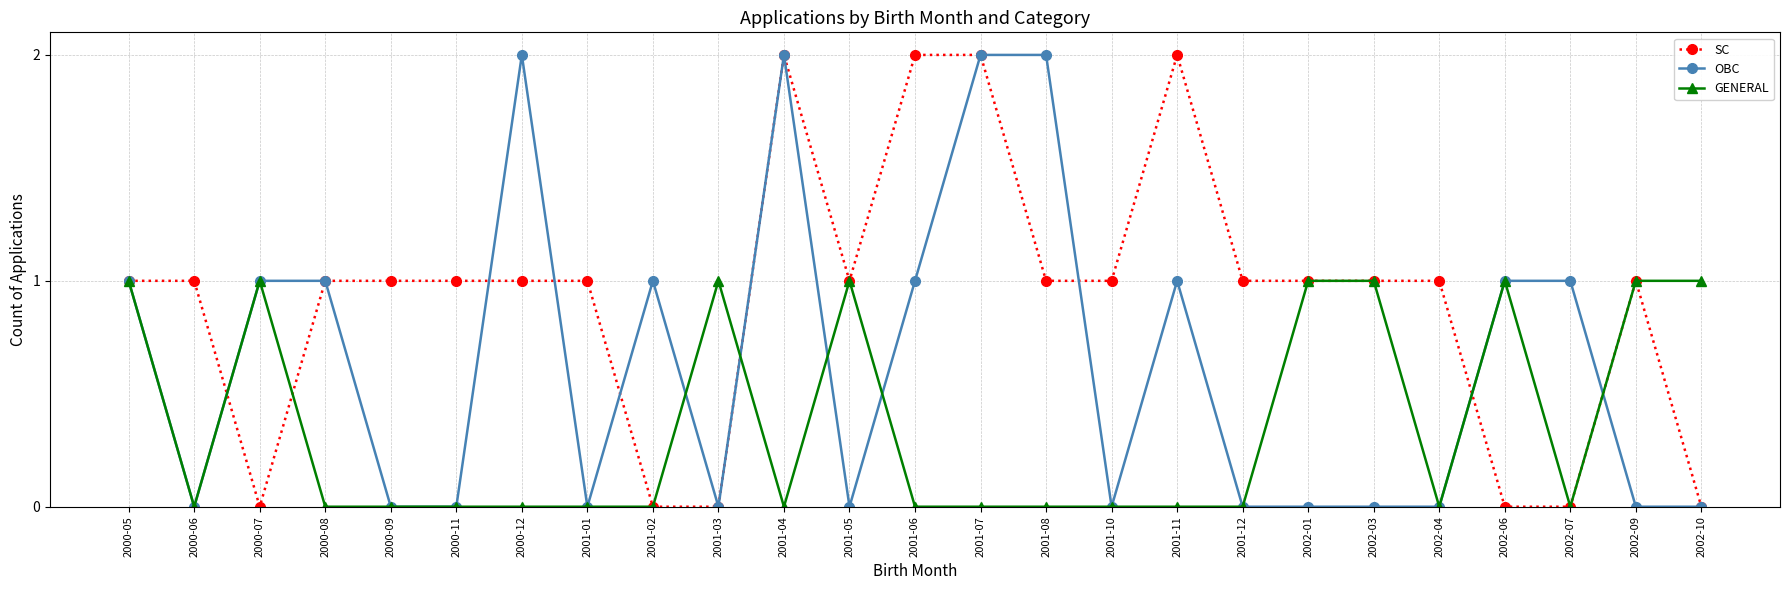

What are all the series names shown in the legend?

SC, OBC, GENERAL